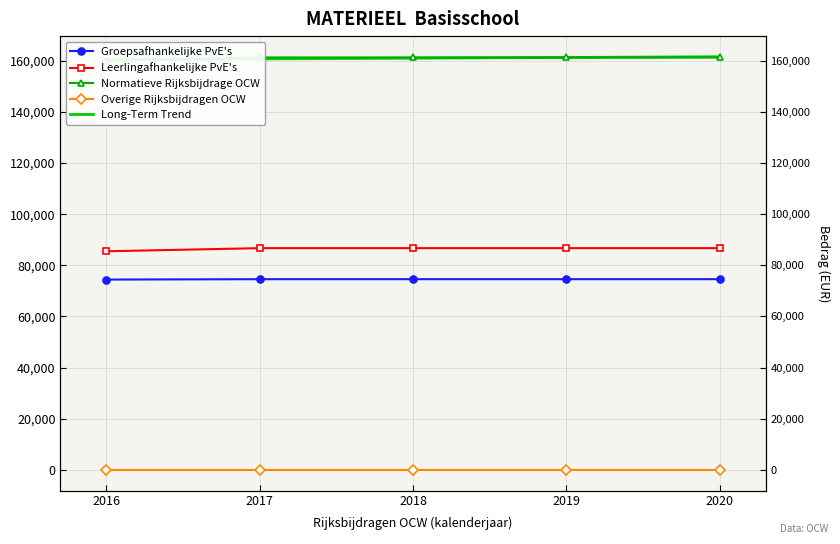

At how many categories does at least one series exceed 79134?

5